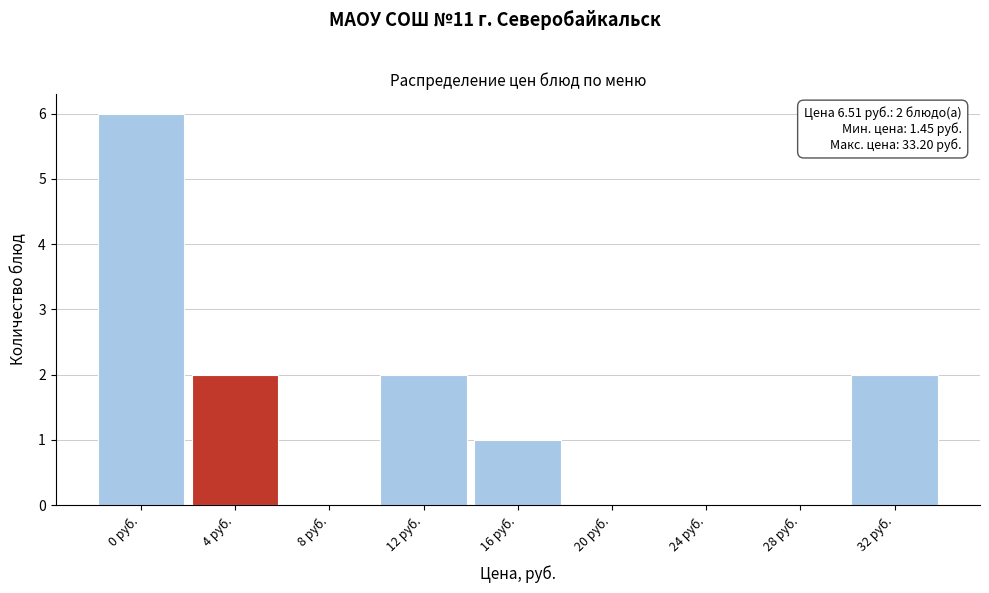

Reading left to right, what are all the values shown in this chart?

0 руб.=6	4 руб.=2	8 руб.=0	12 руб.=2	16 руб.=1	20 руб.=0	24 руб.=0	28 руб.=0	32 руб.=2